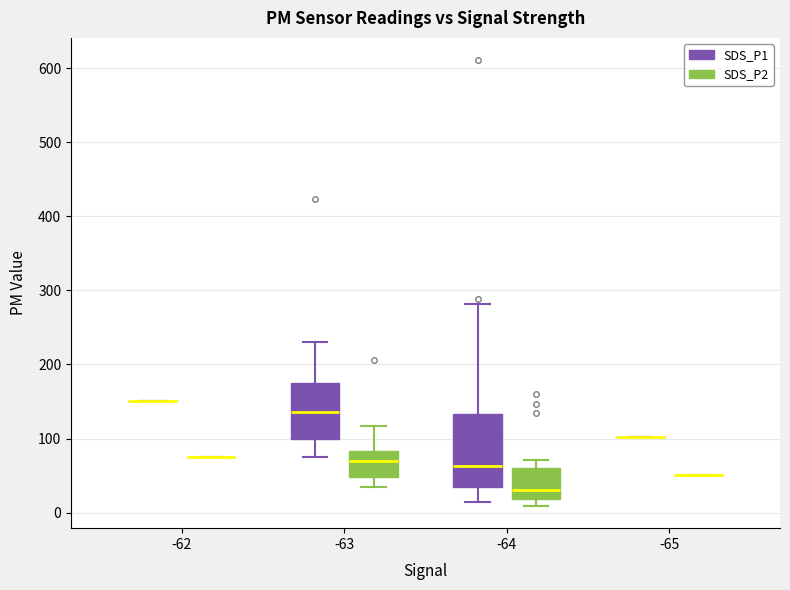

Comparing the boxes themselves (not the whiskers), which one is the tallest?

-64 (SDS_P1)